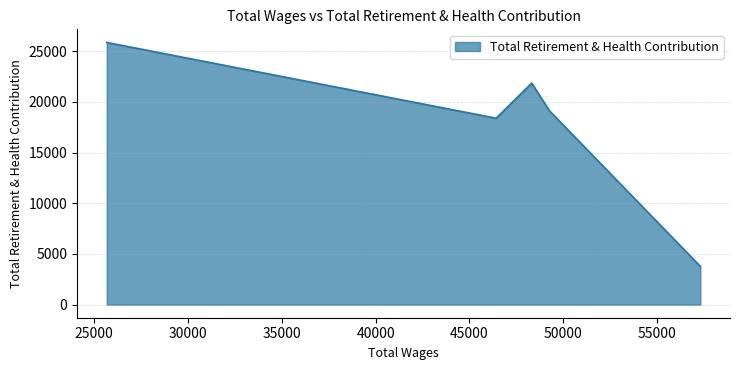

Rank the categories by value from lowest to highest.

57293.0, 46419.0, 49257.0, 48314.0, 25680.0